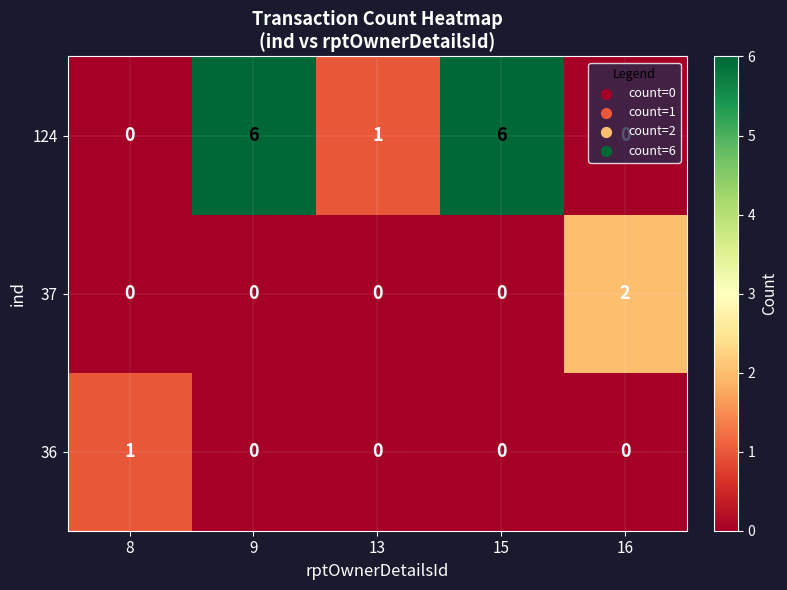

What is the total value across all series at 8?

1